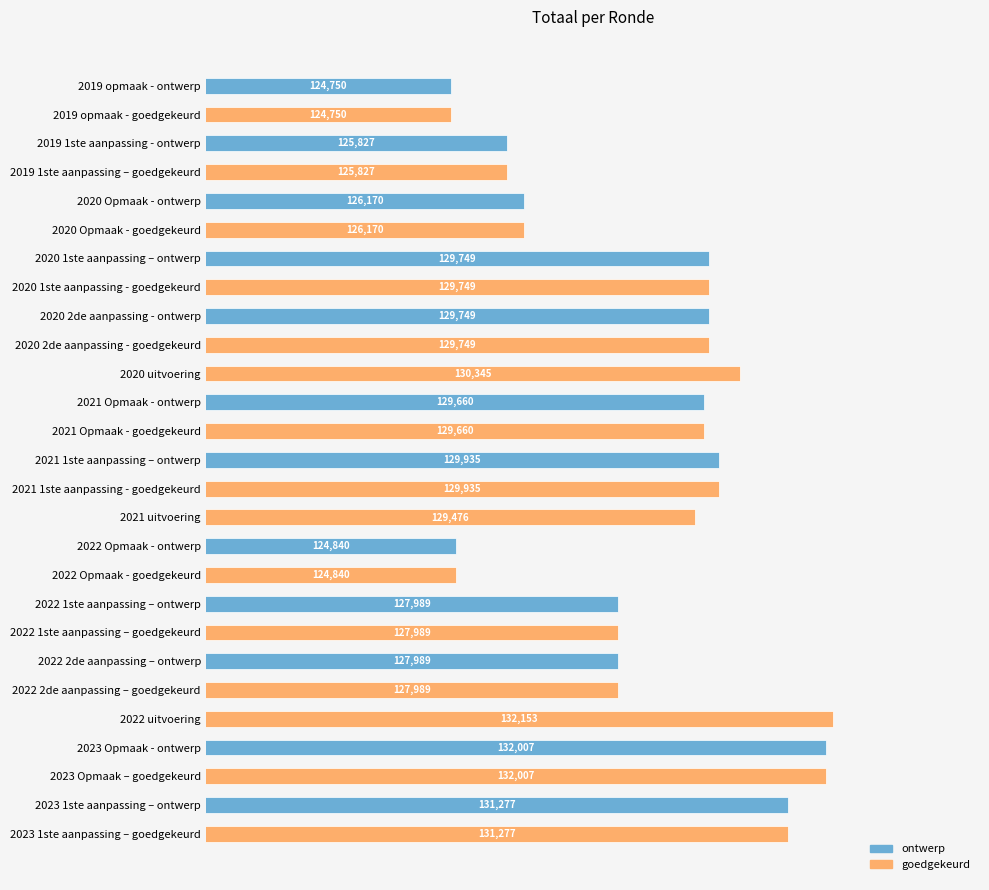

Reading top to bottom, list all the values displayed in this chart.

2019 opmaak - ontwerp=124750	2019 opmaak - goedgekeurd=124750	2019 1ste aanpassing - ontwerp=125827	2019 1ste aanpassing – goedgekeurd=125827	2020 Opmaak - ontwerp=126170	2020 Opmaak - goedgekeurd=126170	2020 1ste aanpassing – ontwerp=129749	2020 1ste aanpassing - goedgekeurd=129749	2020 2de aanpassing - ontwerp=129749	2020 2de aanpassing - goedgekeurd=129749	2020 uitvoering=130345	2021 Opmaak - ontwerp=129660	2021 Opmaak - goedgekeurd=129660	2021 1ste aanpassing – ontwerp=129935	2021 1ste aanpassing - goedgekeurd=129935	2021 uitvoering=129476	2022 Opmaak - ontwerp=124840	2022 Opmaak - goedgekeurd=124840	2022 1ste aanpassing – ontwerp=127989	2022 1ste aanpassing – goedgekeurd=127989	2022 2de aanpassing – ontwerp=127989	2022 2de aanpassing – goedgekeurd=127989	2022 uitvoering=132153	2023 Opmaak - ontwerp=132007	2023 Opmaak – goedgekeurd=132007	2023 1ste aanpassing – ontwerp=131277	2023 1ste aanpassing – goedgekeurd=131277